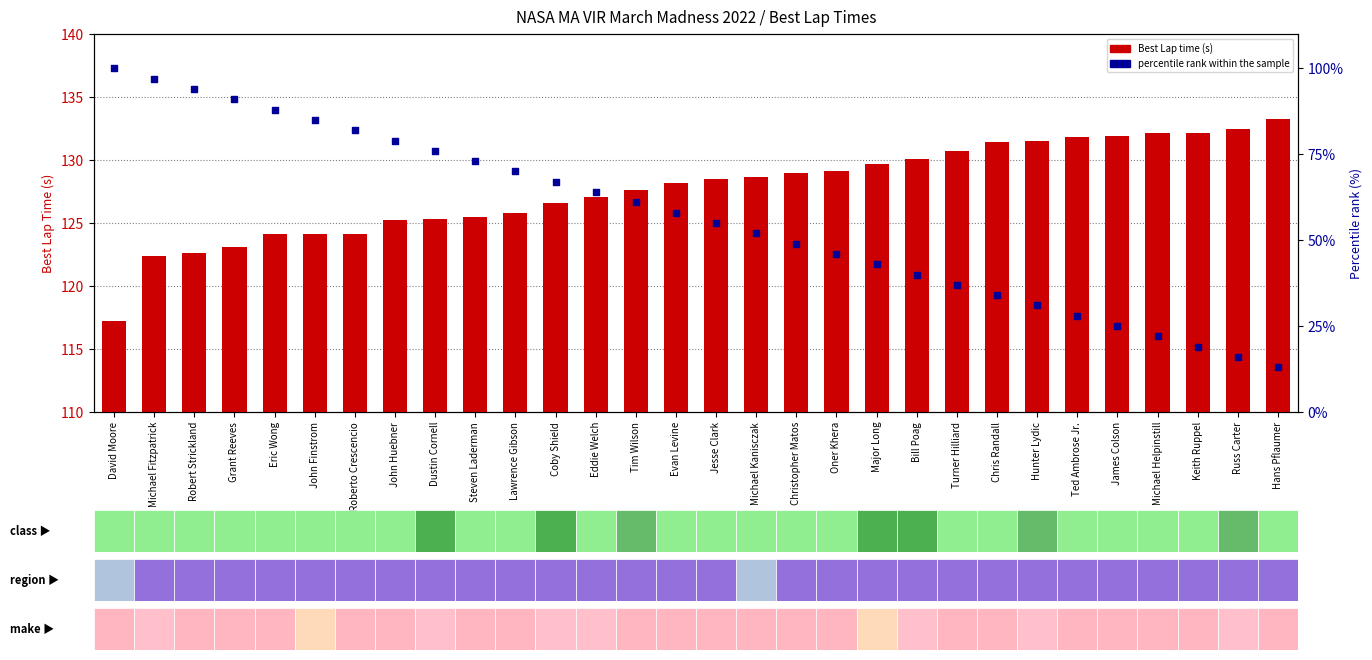

Which series reaches the maximum Y coordinate?

Best Lap time (s)